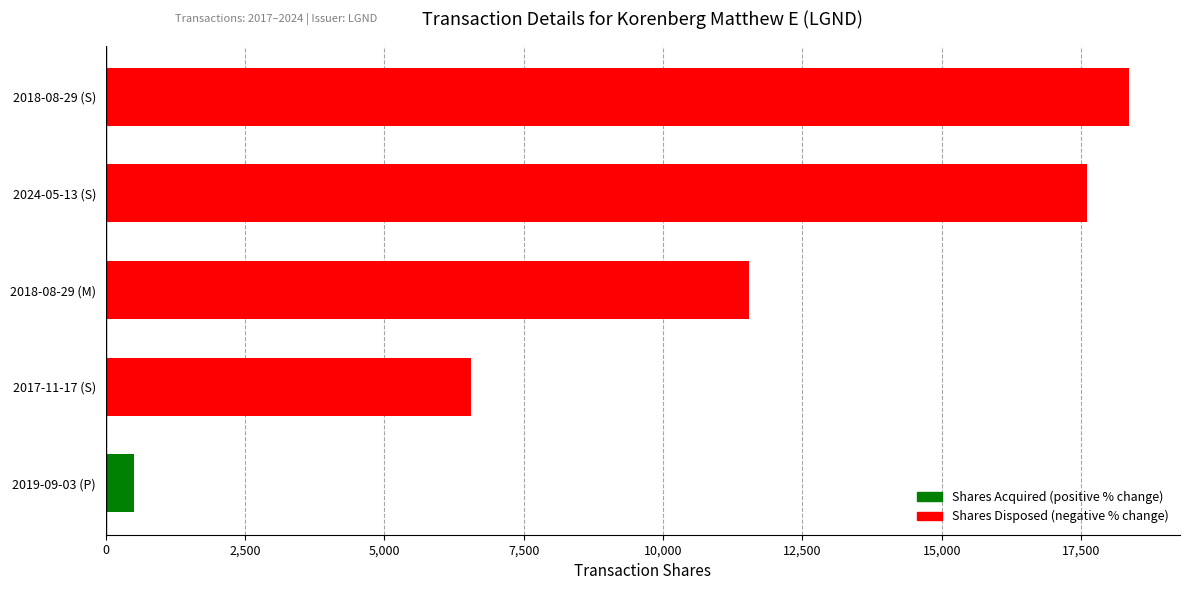

Between 2018-08-29 (M) and 2017-11-17 (S), which is larger?

2018-08-29 (M)